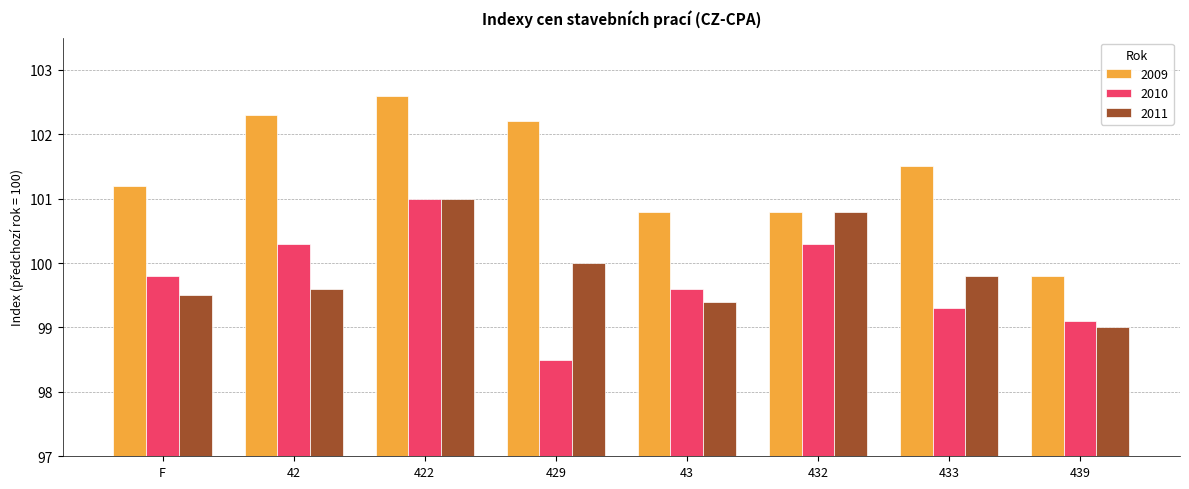

What is the minimum value shown in the chart?

98.5